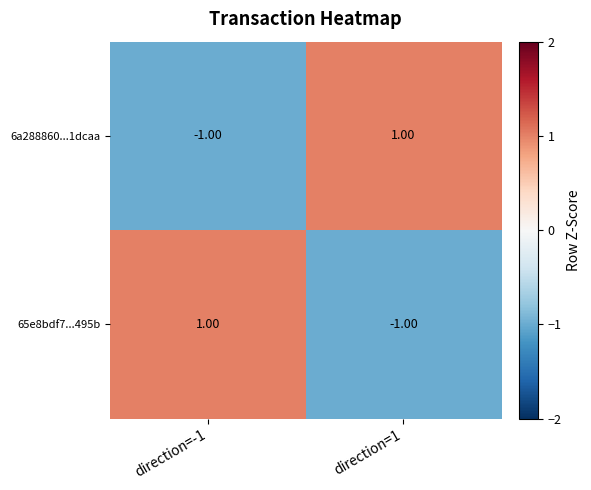

At direction=-1, list the series in order from smallest to largest.

6a288860...1dcaa, 65e8bdf7...495b